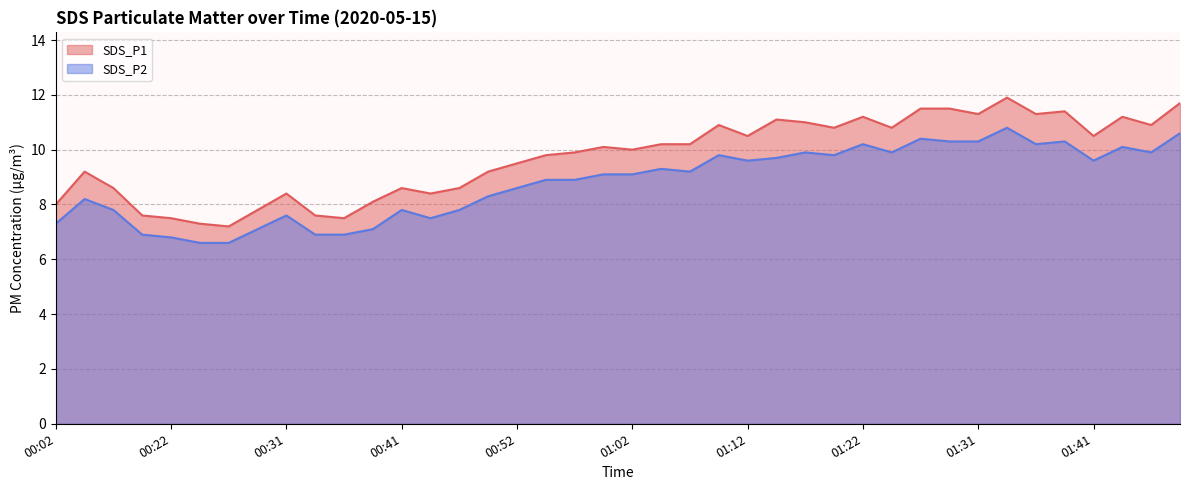

Does the chart have visible grid lines?

Yes